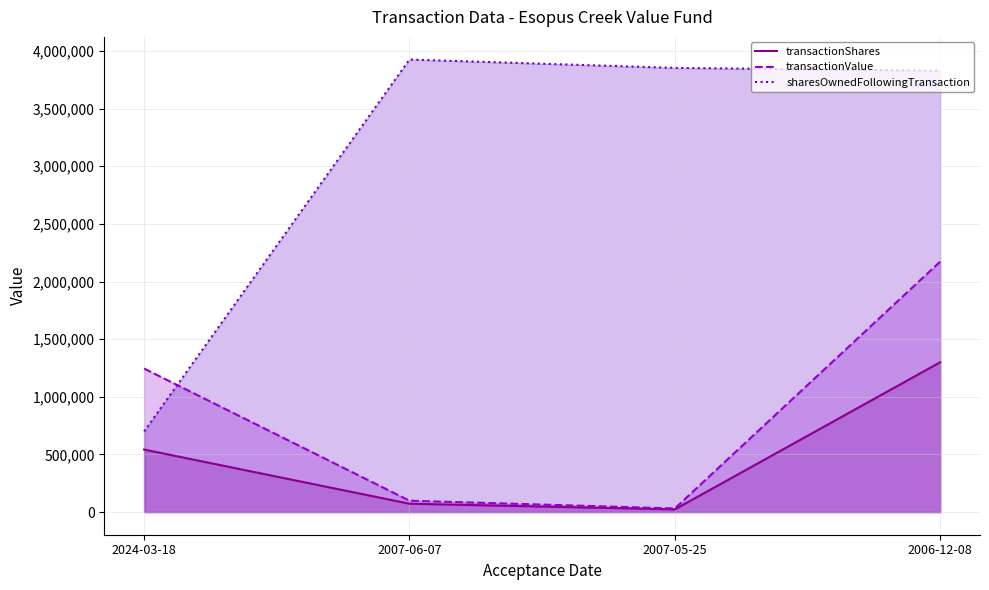

True or false: transactionShares and transactionValue cross at least once.

False